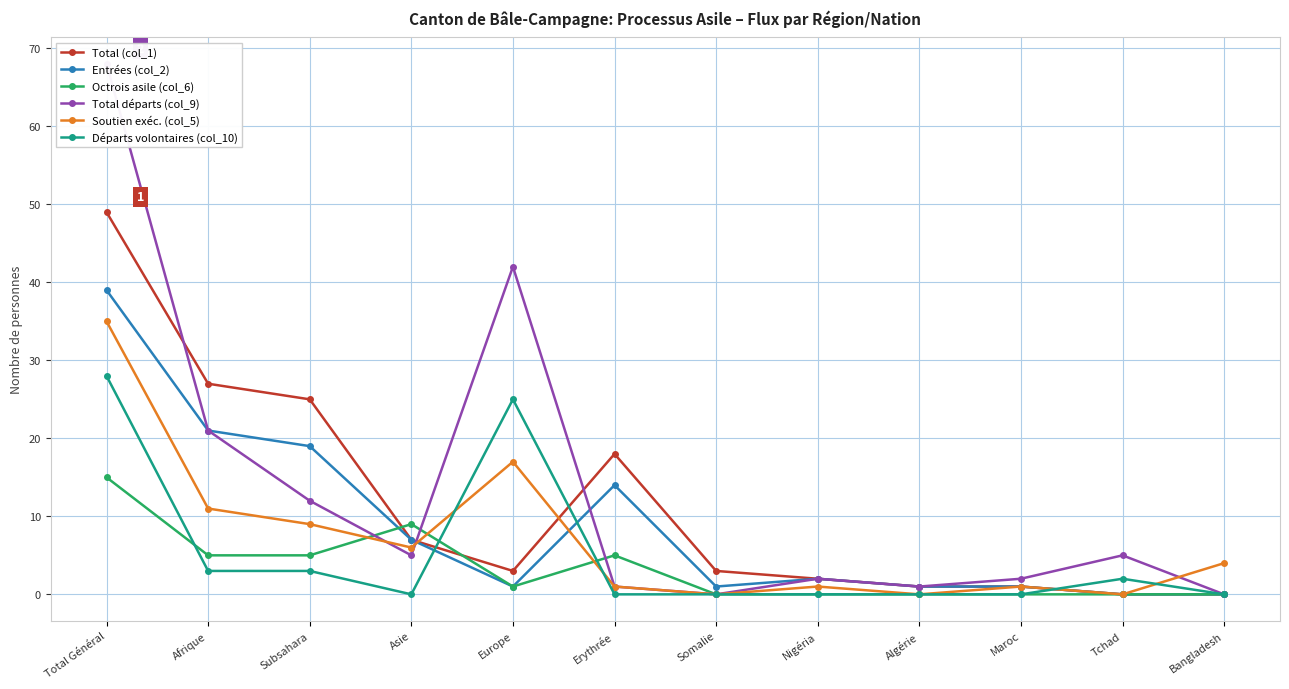

What are all the series names shown in the legend?

Total (col_1), Entrées (col_2), Octrois asile (col_6), Total départs (col_9), Soutien exéc. (col_5), Départs volontaires (col_10)